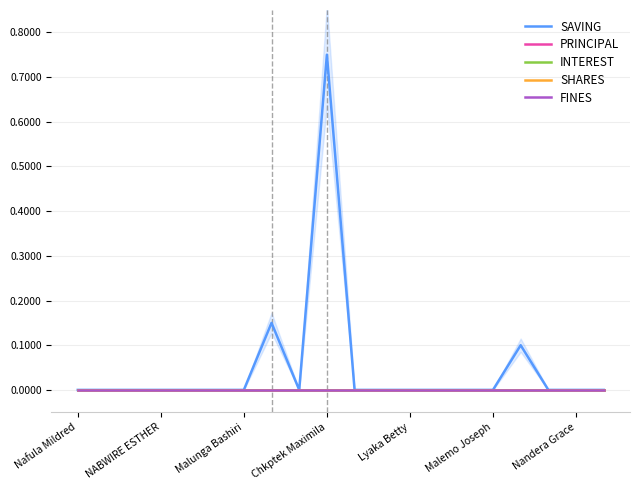

Is it true that PRINCIPAL equals 0.0 at Malemo Joseph?

True